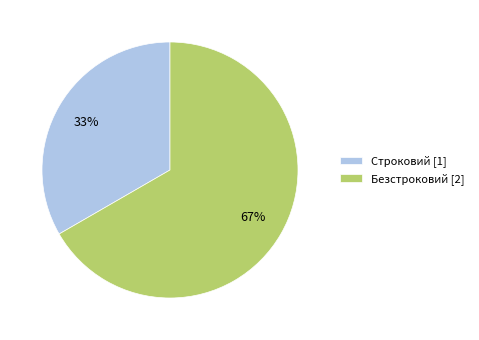

To the nearest percent, what percentage of the pie is Строковий [1]?

33%